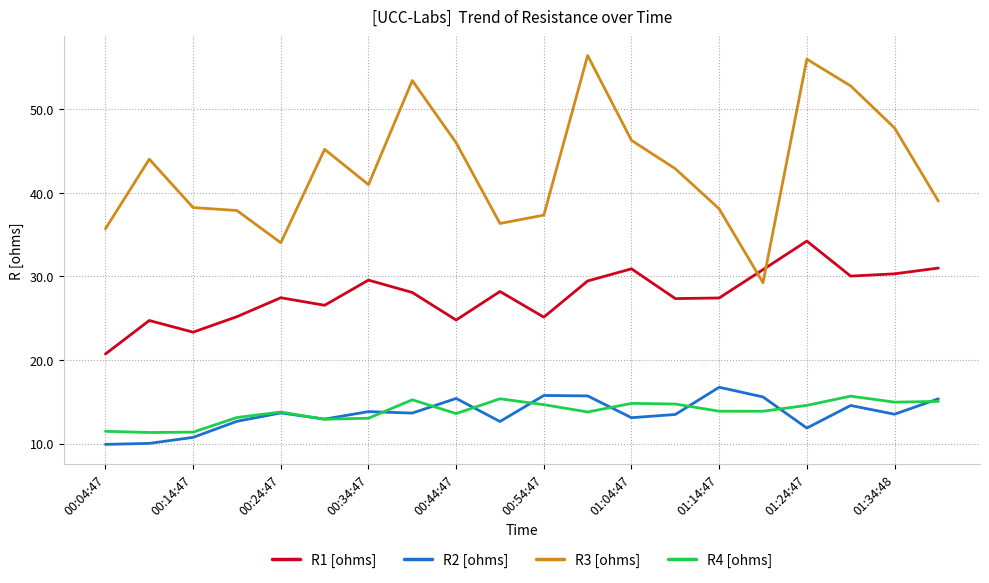

What is the difference between the maximum and minimum values in the R4 [ohms] series?

4.3